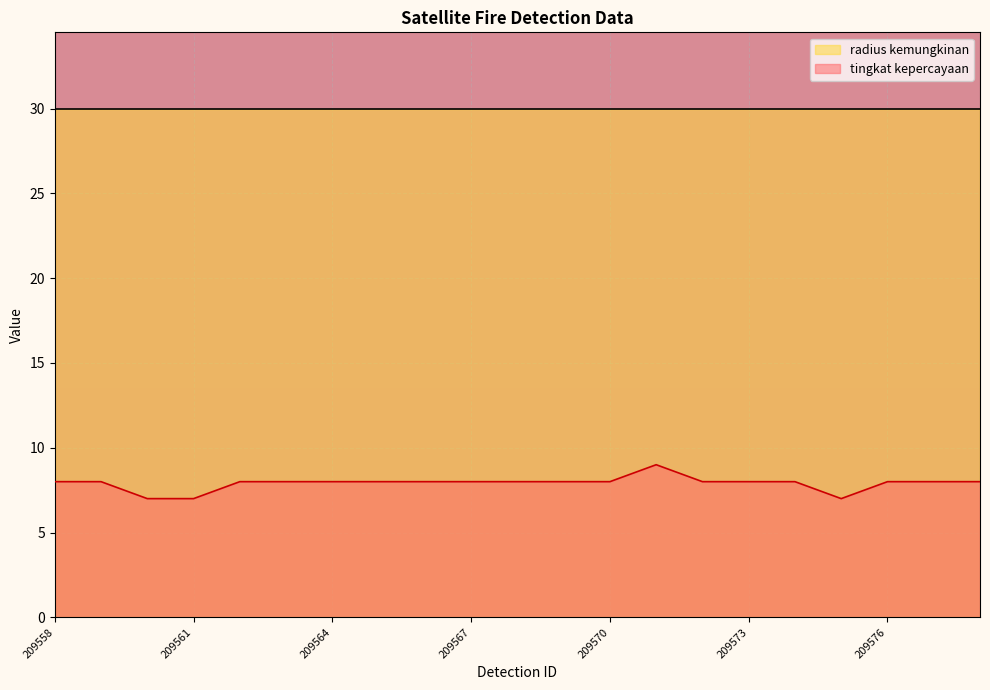

Where is the first local maximum?

209571